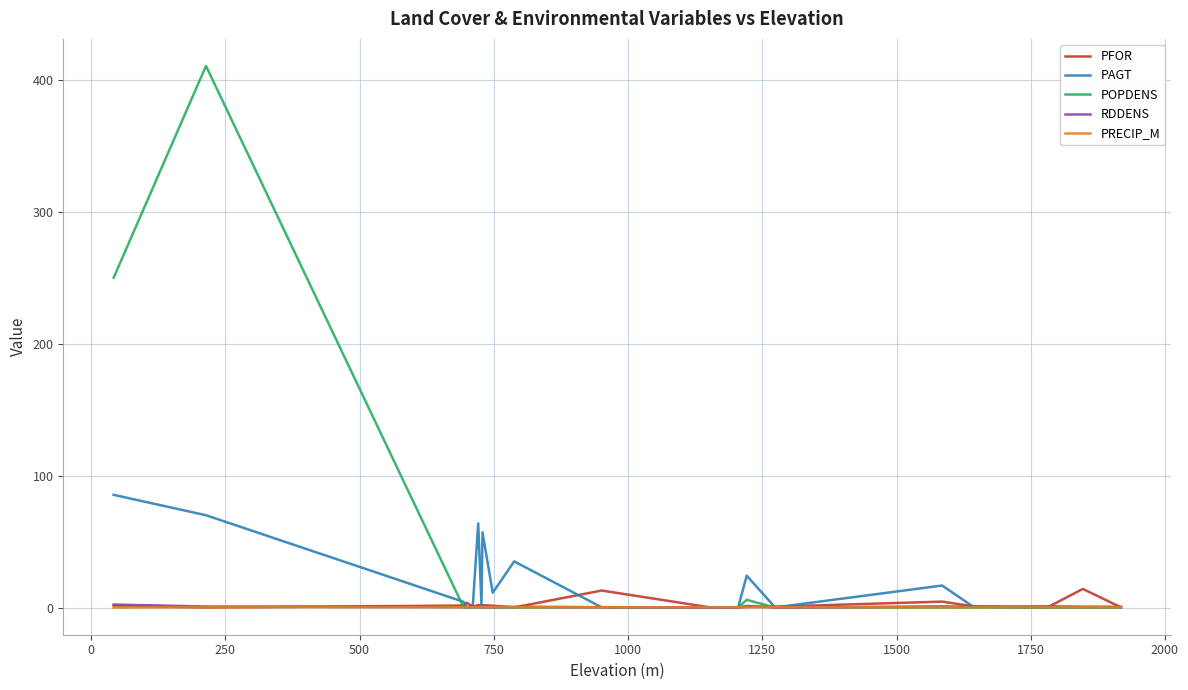

At how many categories does at least one series exceed 95?

2